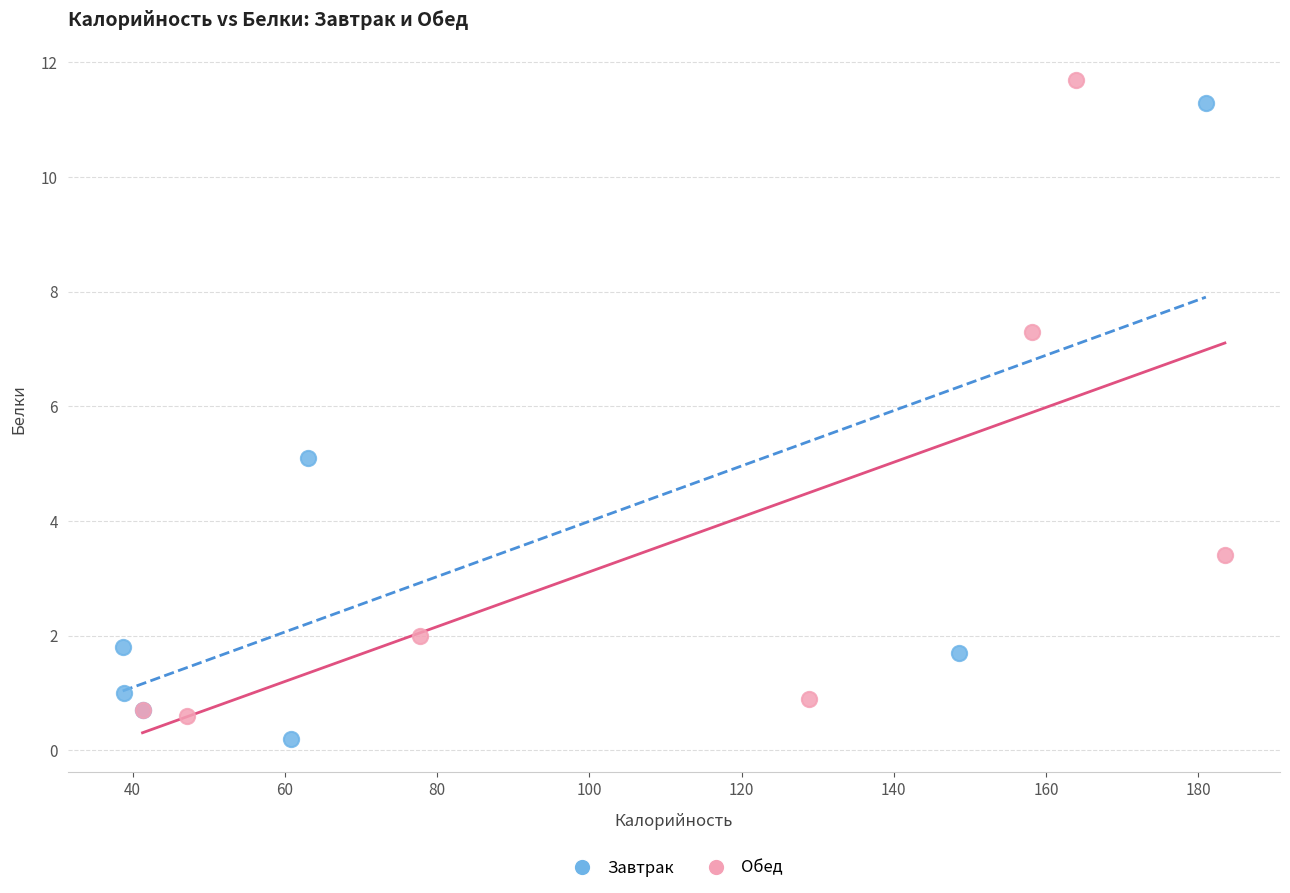

Which series contains the highest Y value?

Обед